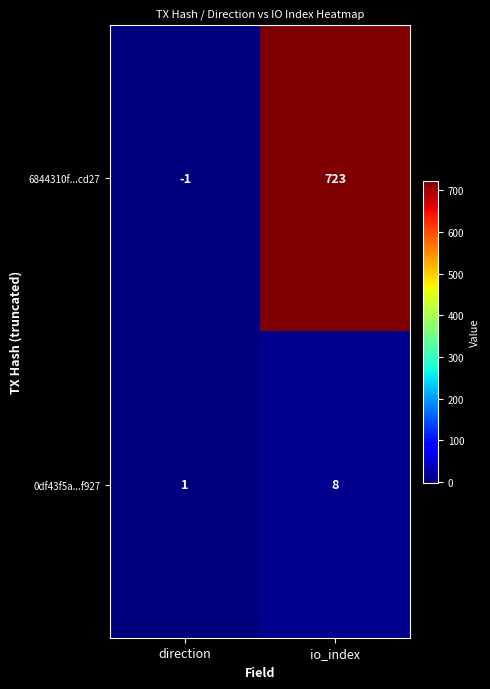

Count the number of categories in the chart.

2